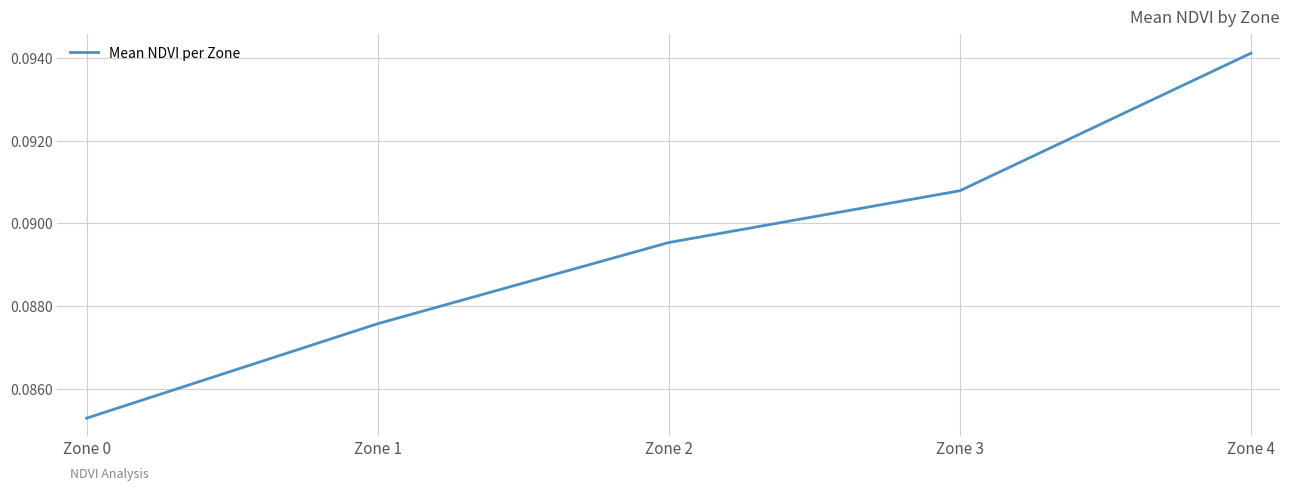

Rank the categories by value from lowest to highest.

Zone 0, Zone 1, Zone 2, Zone 3, Zone 4